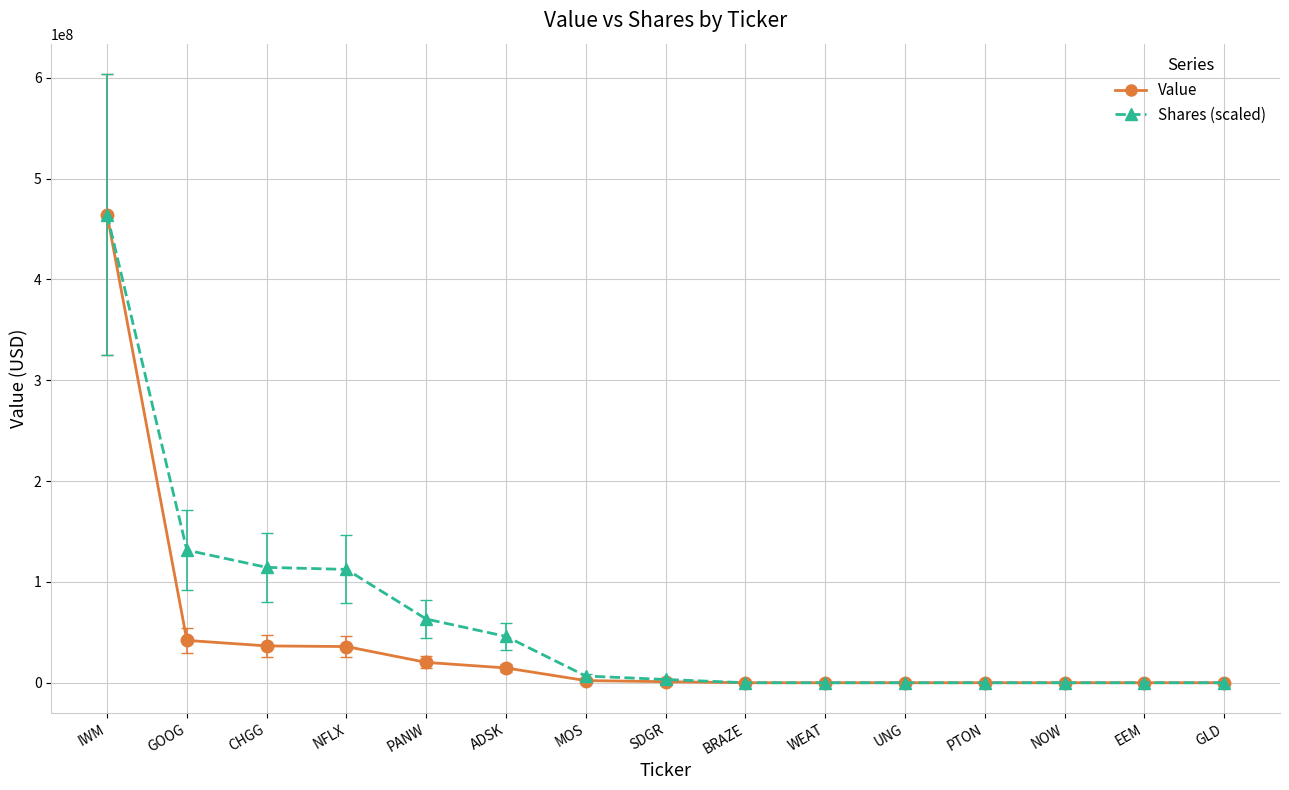

What is the difference between the Shares (scaled) values at EEM and GOOG?

131489082.7